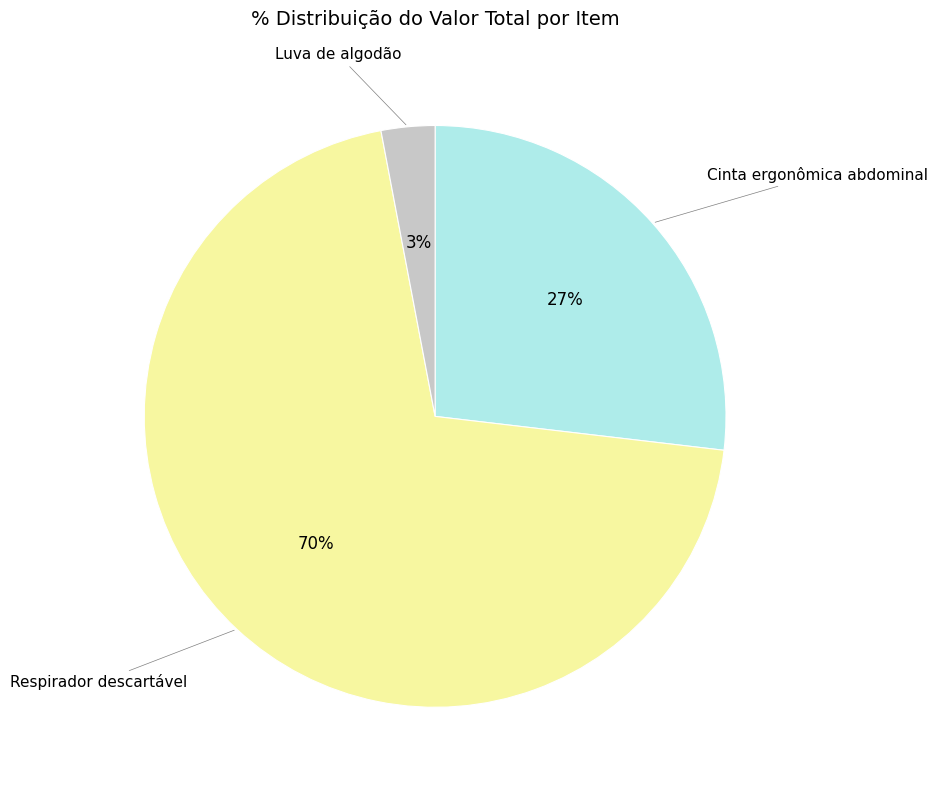

To the nearest percent, what percentage of the pie is Luva de algodão?

3%